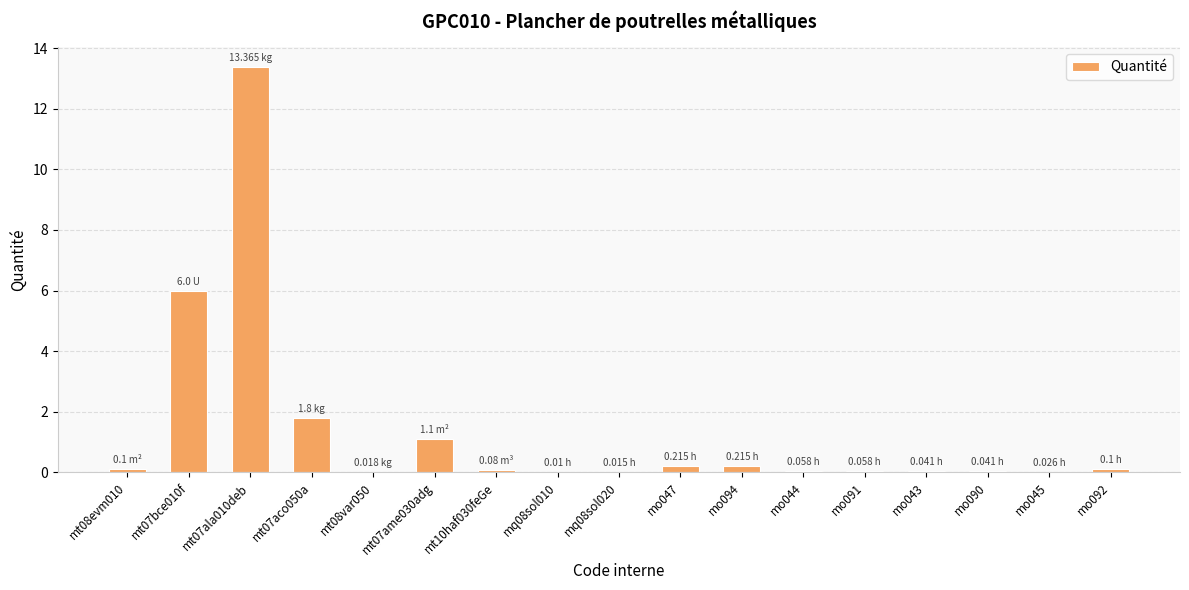

What is the sum of all values?

23.2